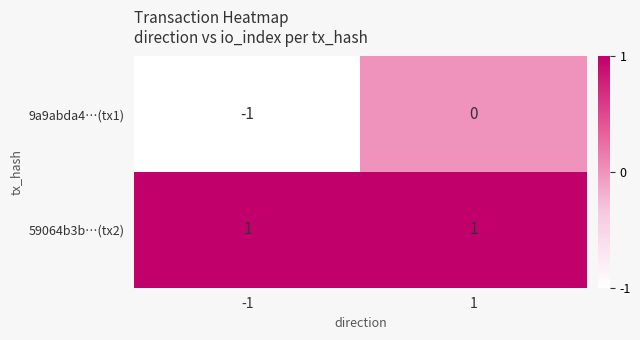

The value of 59064b3b…(tx2) at 1 is 2. True or false?

False